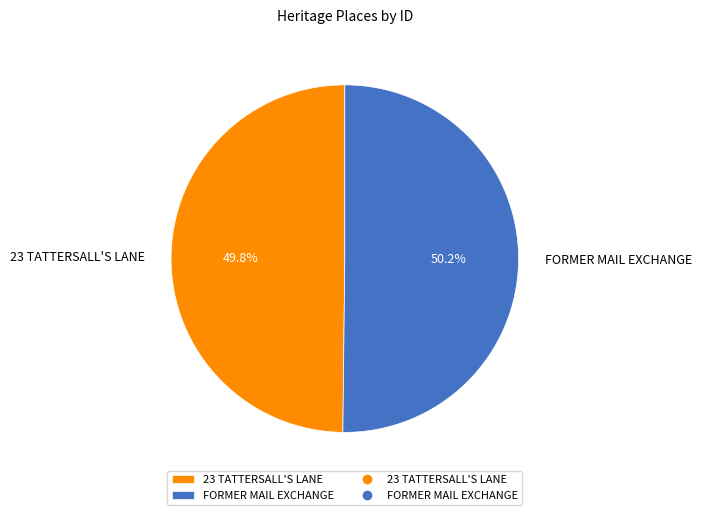

What percentage is the FORMER MAIL EXCHANGE slice, to the nearest percent?

50%